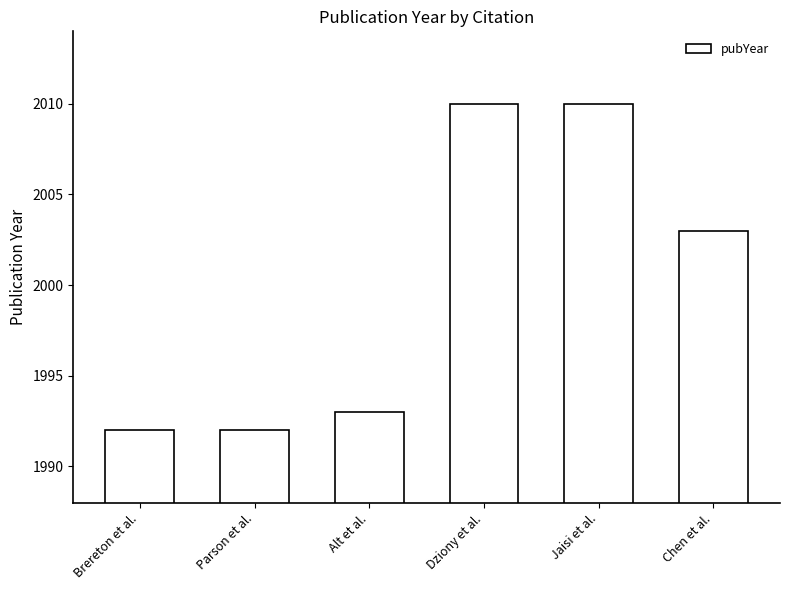

What value does the data have at Alt et al., to the nearest 10?

1990